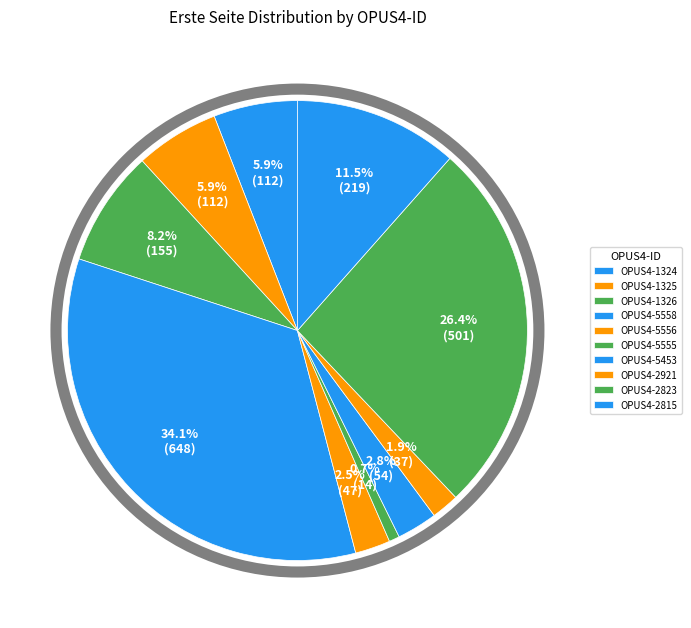

How many slices are in this pie chart?

10